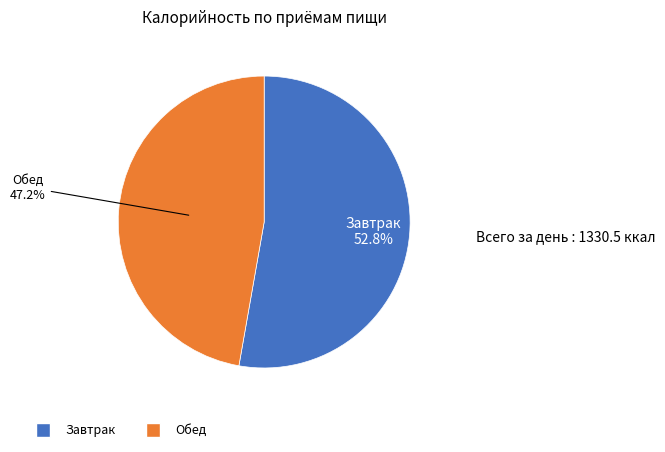

To the nearest percent, what is the average slice percentage?

50%